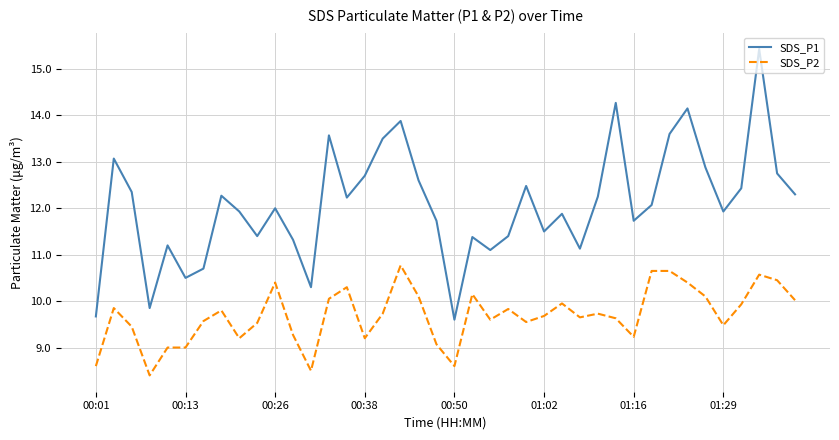

True or false: SDS_P1 and SDS_P2 cross at least once.

False